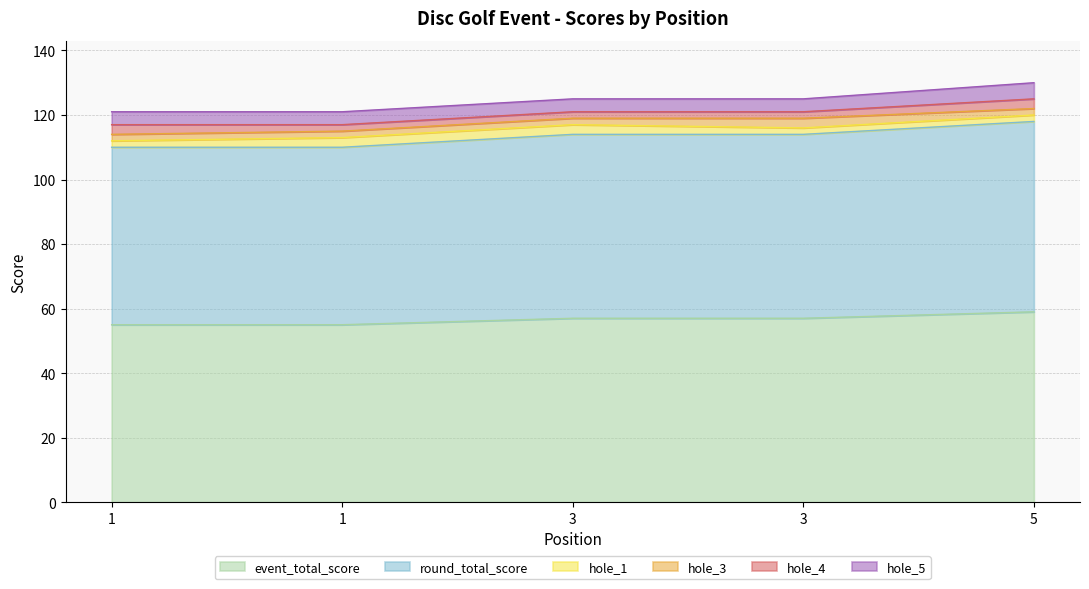

What is the greatest value displayed?

59